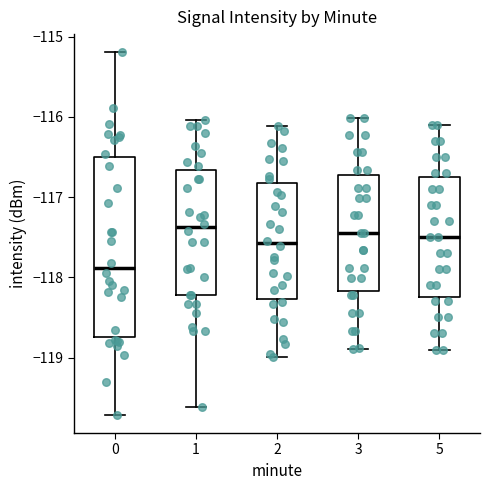

Comparing the boxes themselves (not the whiskers), which one is the tallest?

0